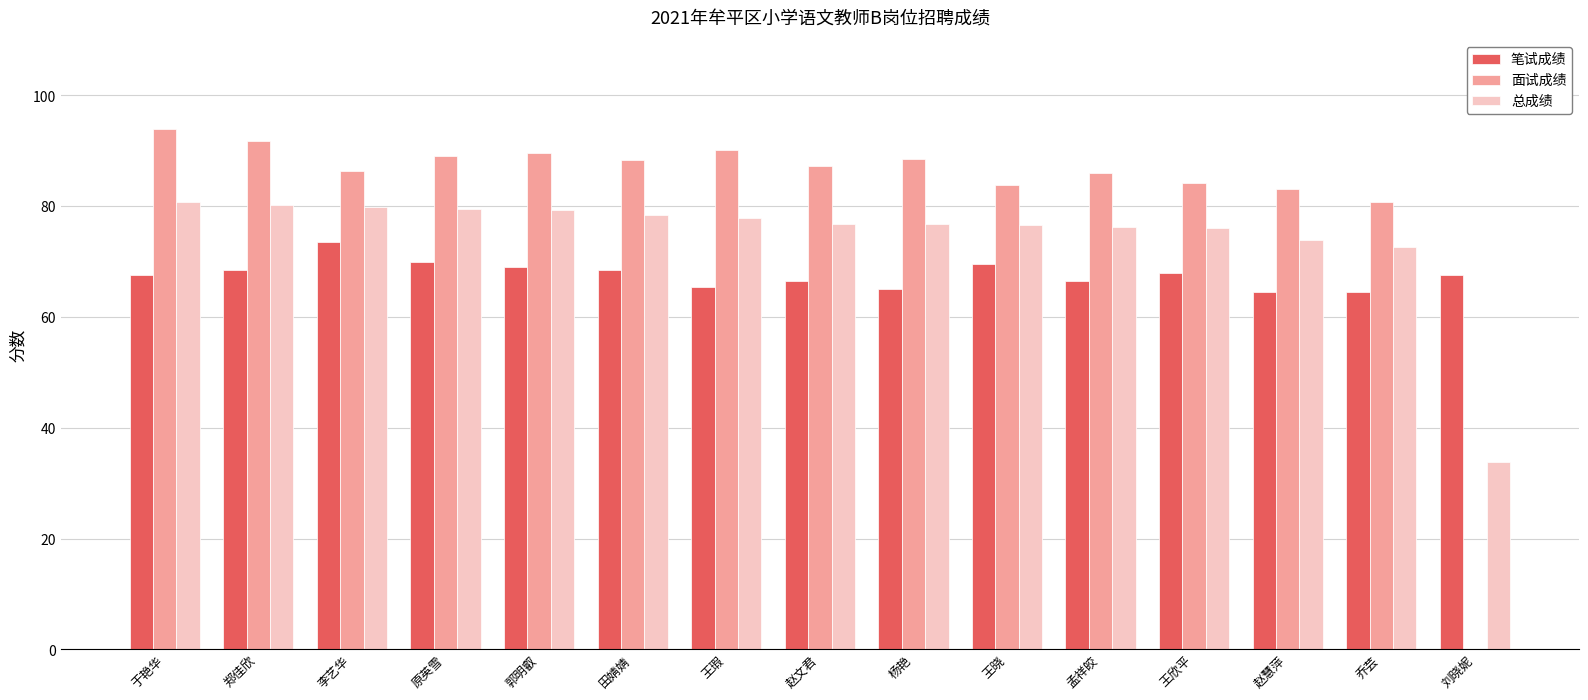

What is the sum of the 笔试成绩 values at 赵文君 and 于艳华?

134.0